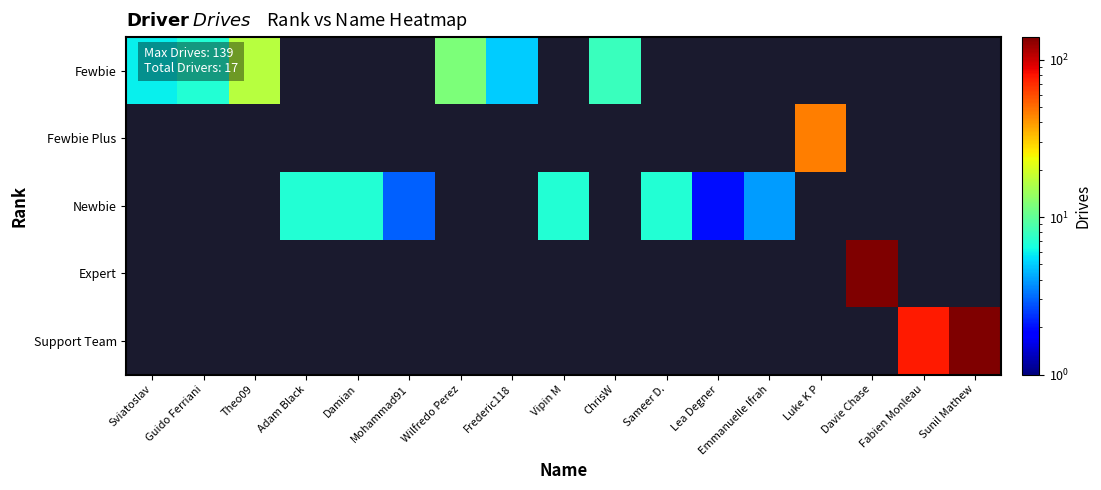

At which category is the sum across all series the highest?

Davie Chase